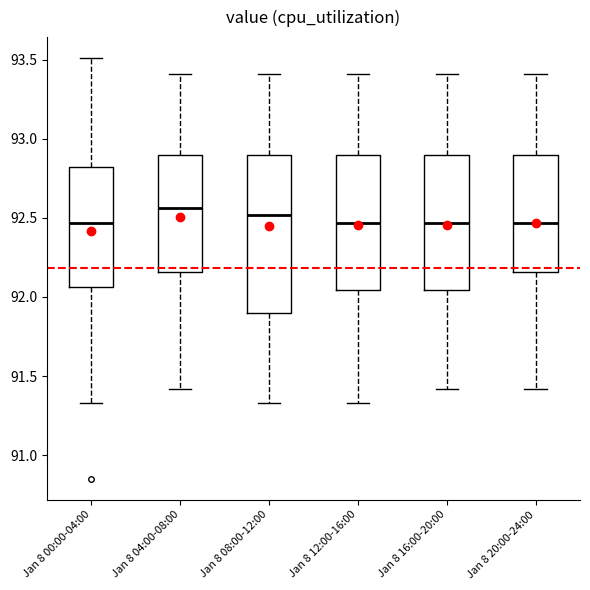

Where does the lower whisker of the box for Jan 8 16:00-20:00 end on the y-axis? The values are not printed on the chart, so give them approximately, as read against the axis.

91.40